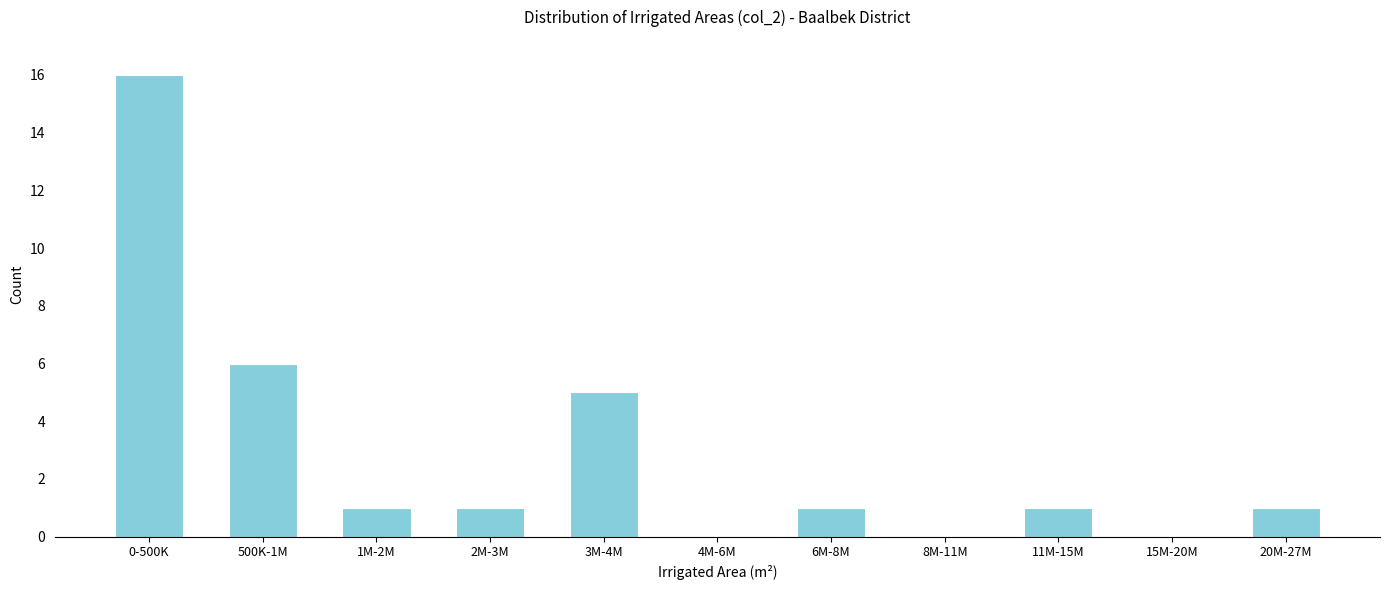

Reading right to left, list all the values displayed in this chart.

20M-27M=1	15M-20M=0	11M-15M=1	8M-11M=0	6M-8M=1	4M-6M=0	3M-4M=5	2M-3M=1	1M-2M=1	500K-1M=6	0-500K=16